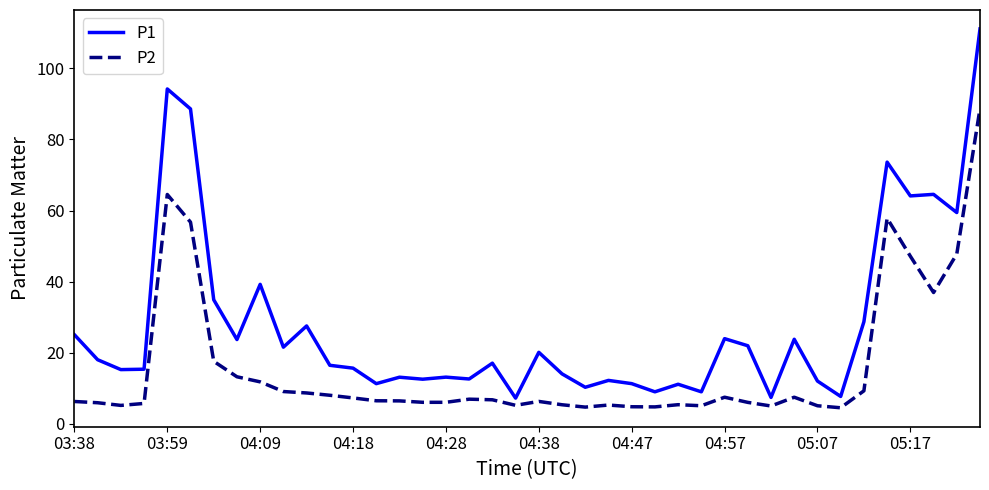

Which series has the largest total across all categories?

P1